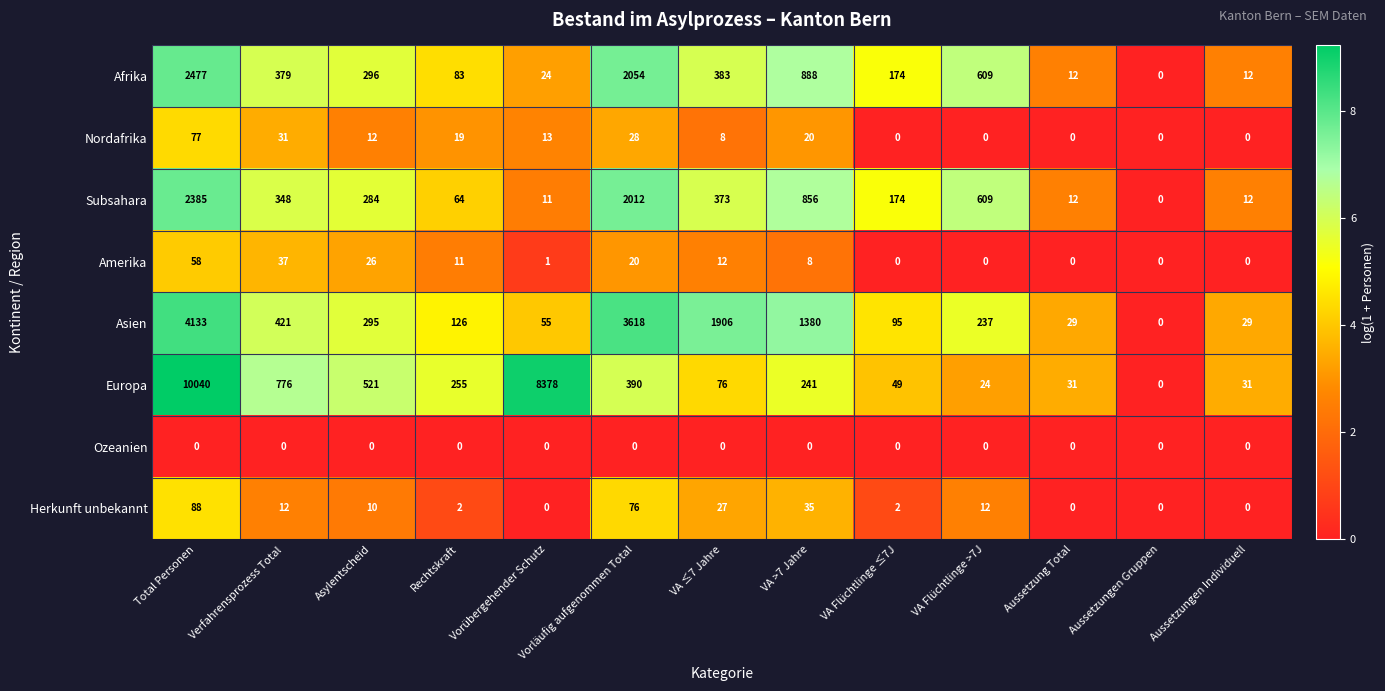

Between Asylentscheid and VA Flüchtlinge >7J, which series saw the biggest shift?

Europa